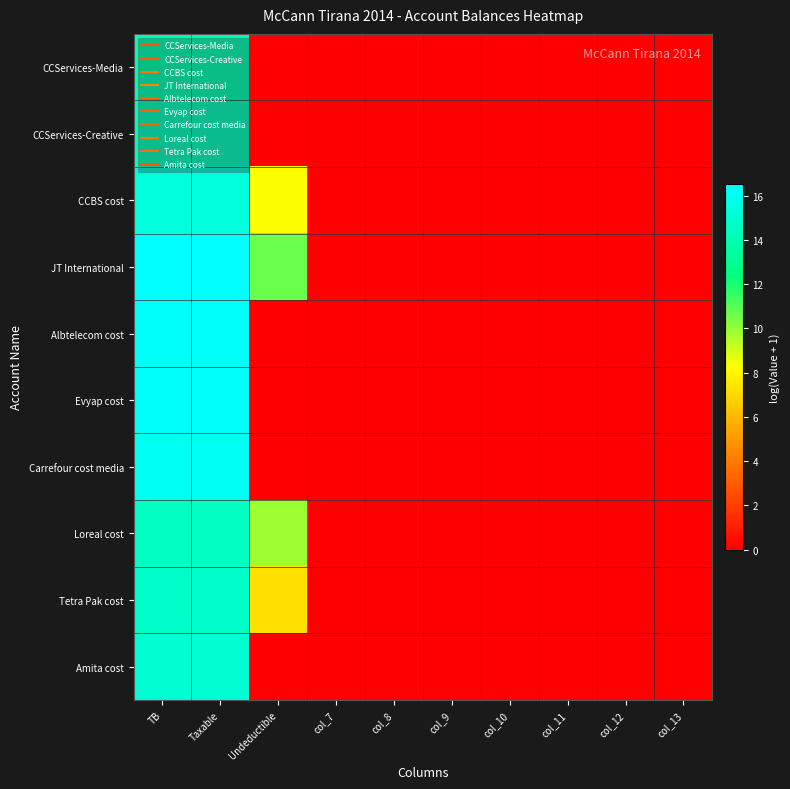

At col_10, list the series in order from smallest to largest.

CCServices-Media, CCServices-Creative, CCBS cost, JT International, Albtelecom cost, Evyap cost, Carrefour cost media, Loreal cost, Tetra Pak cost, Amita cost